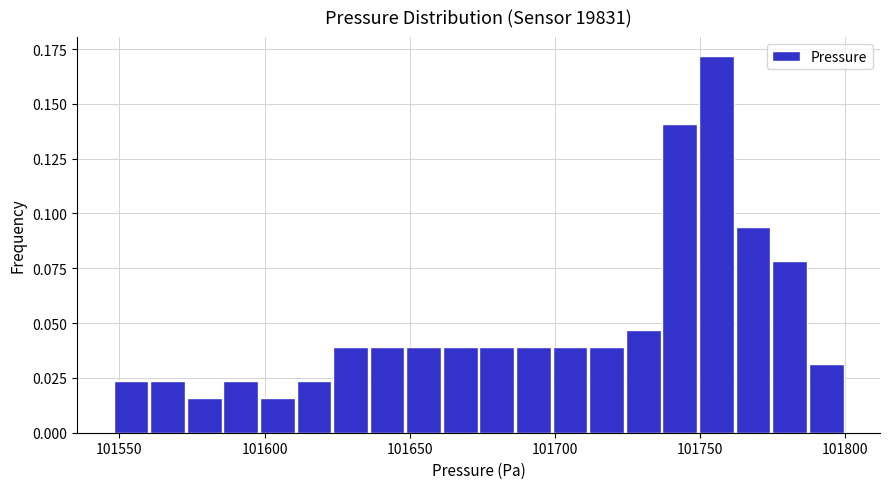

Around what value on the x-axis is the tallest bar? Give the approximate position of its centre, as read against the axis.

101755